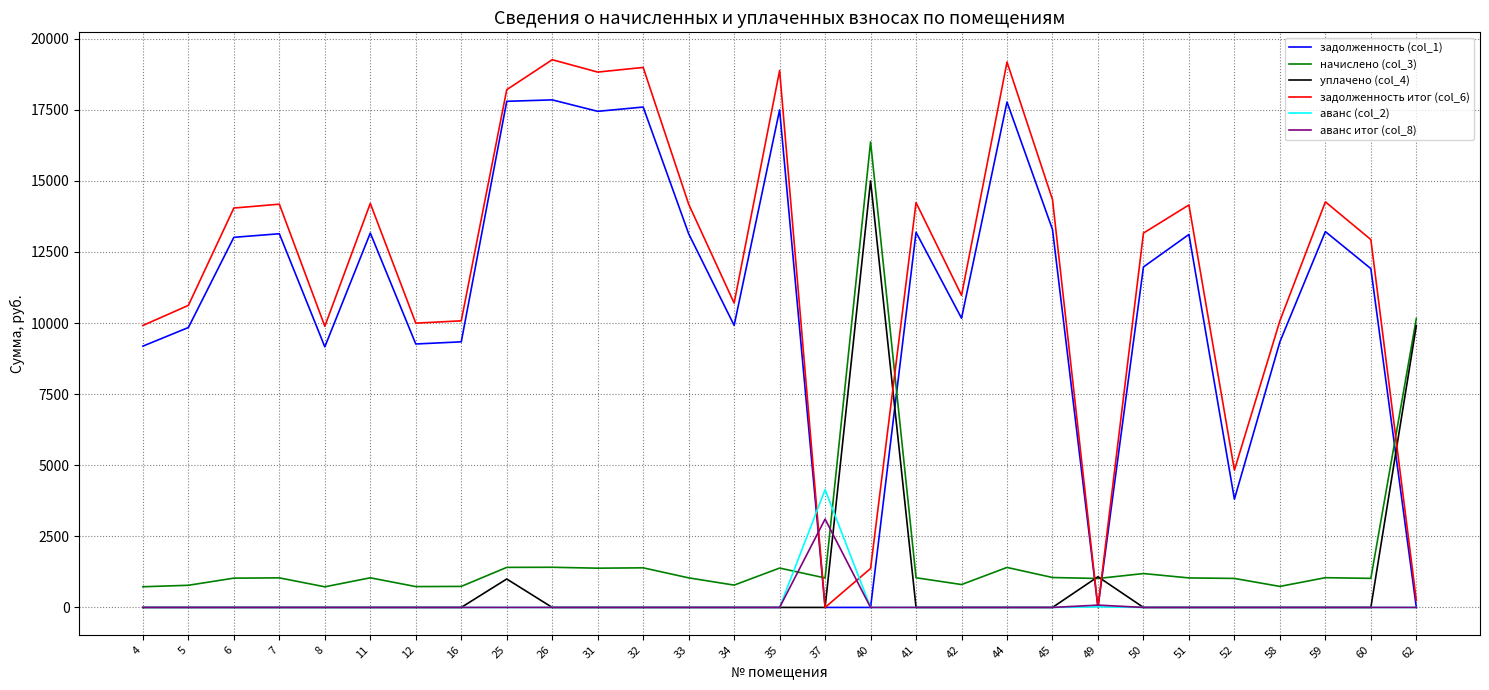

The аванс итог (col_8) series shows 0.0 at 58. True or false?

True